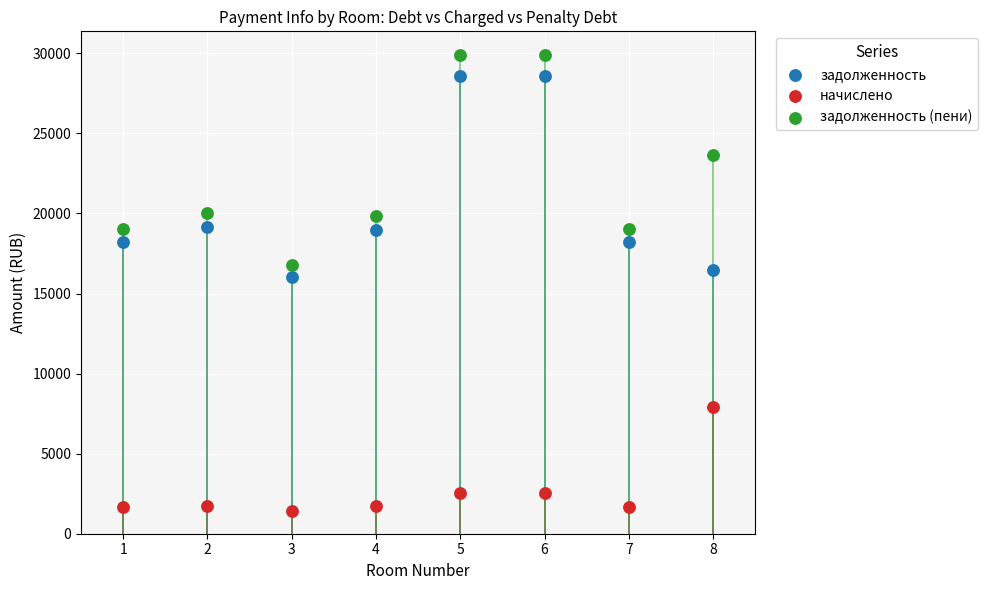

What is the X range (max minus min) for the scatter plot?

7.0